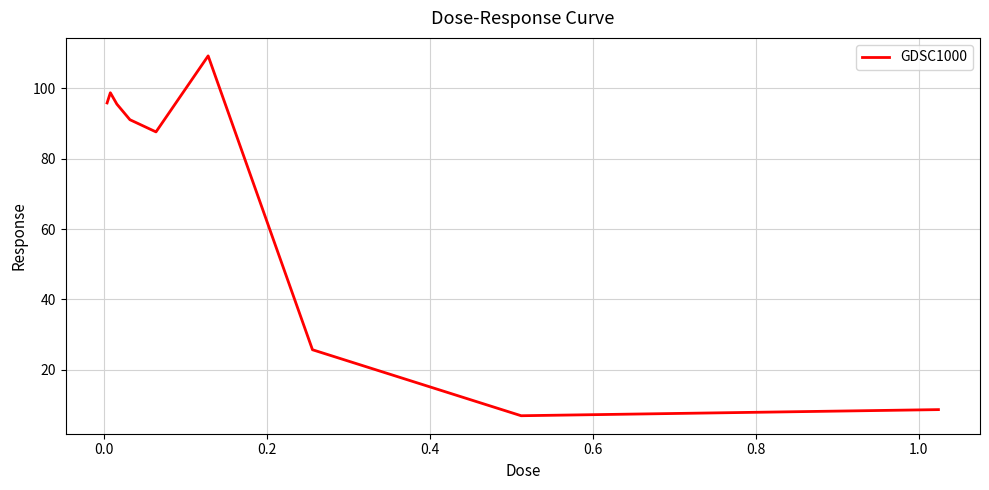

What is the maximum value shown in the chart?

109.2